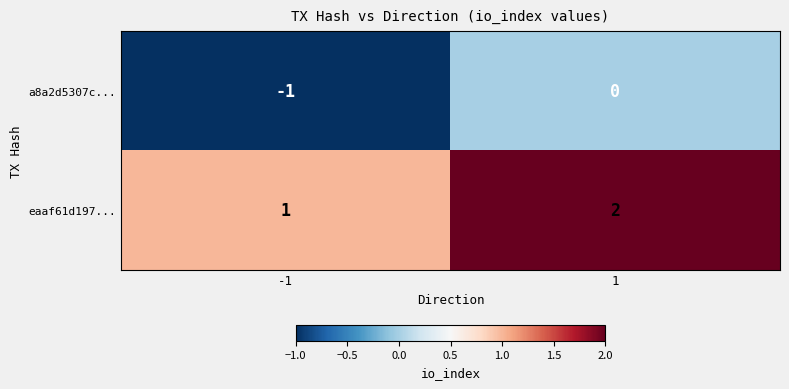

How many data points does each series have?

2